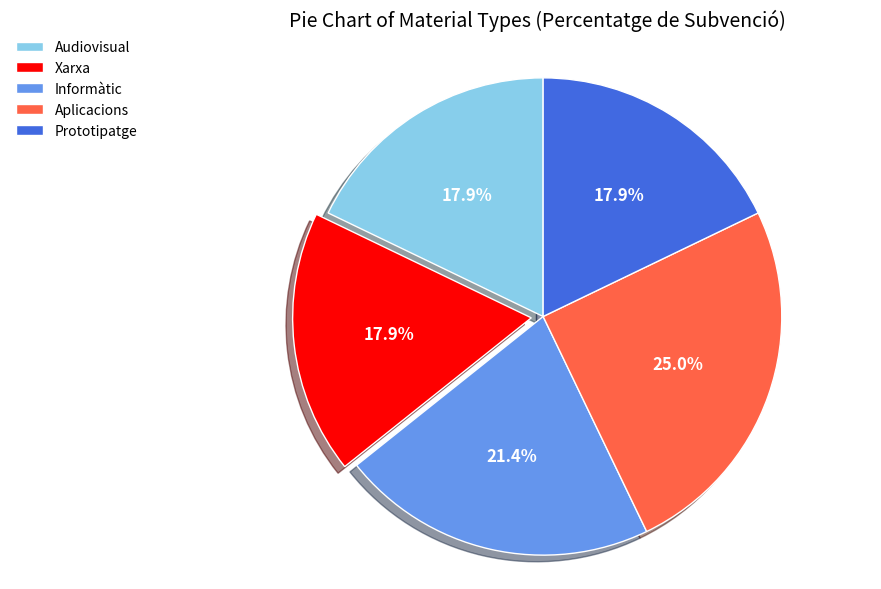

Which category has the biggest portion of the pie?

Aplicacions